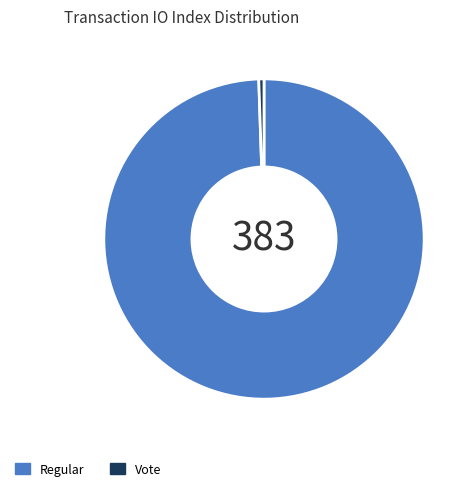

Which slice is the largest?

Regular